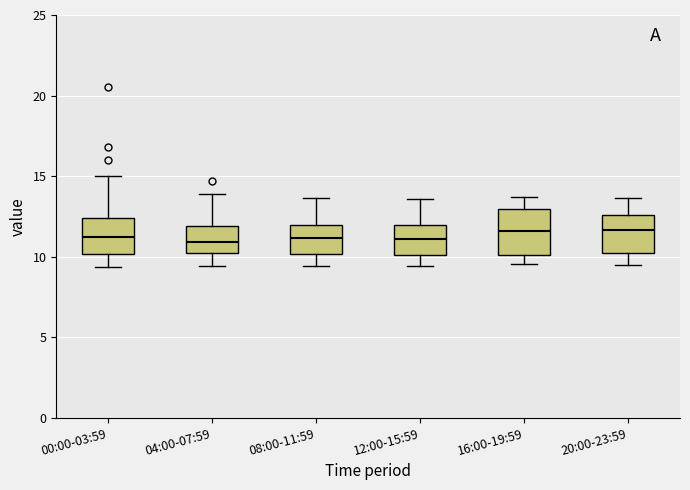

Where is the upper edge of the box for 04:00-07:59 on the y-axis? The values are not printed on the chart, so give them approximately, as read against the axis.

12.0